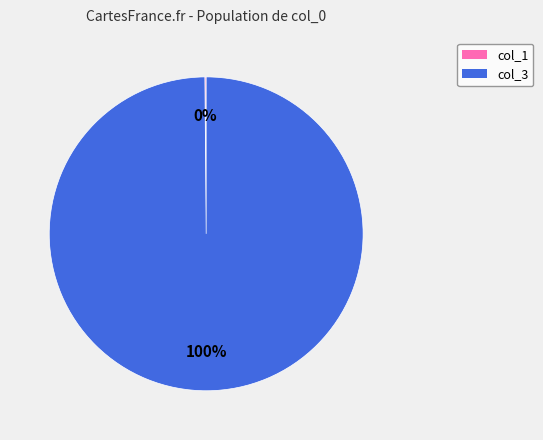

To the nearest percent, what is the average slice percentage?

50%